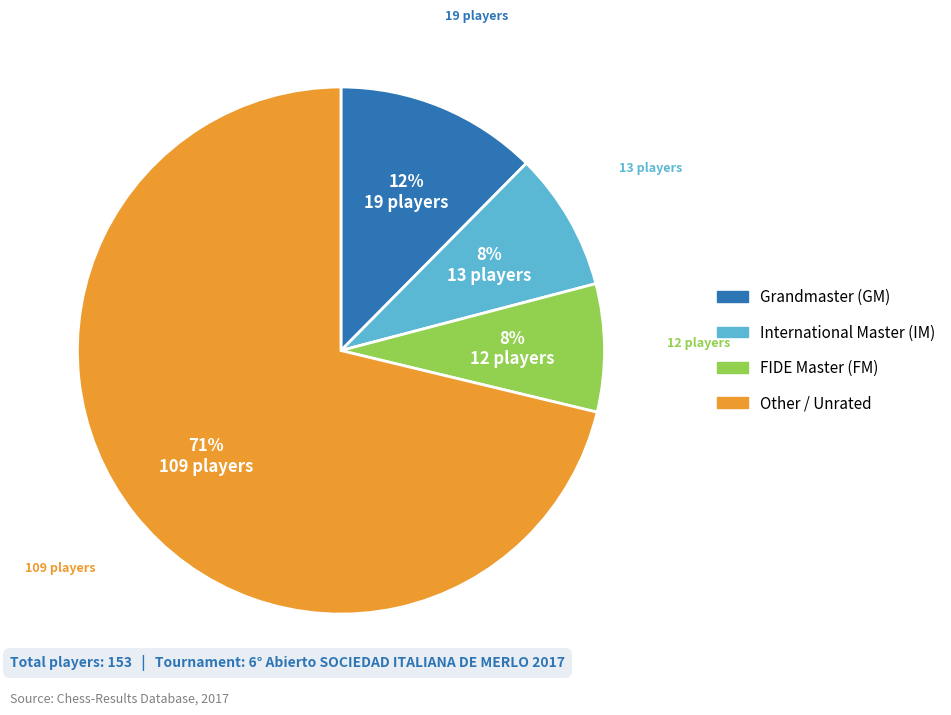

Does any single category account for the majority?

Yes